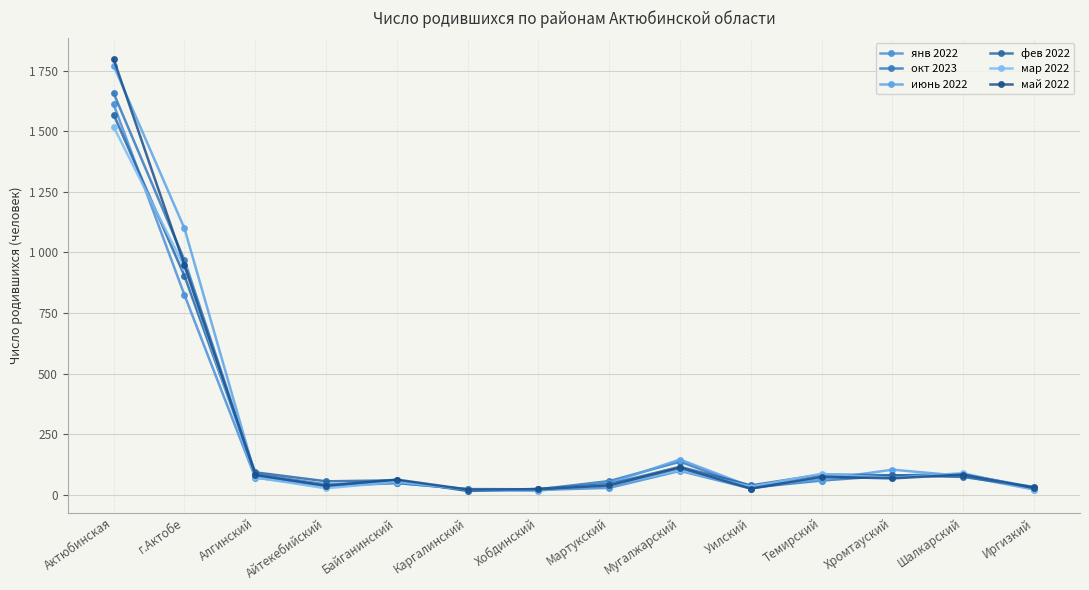

At how many categories does at least one series exceed 1190?

1